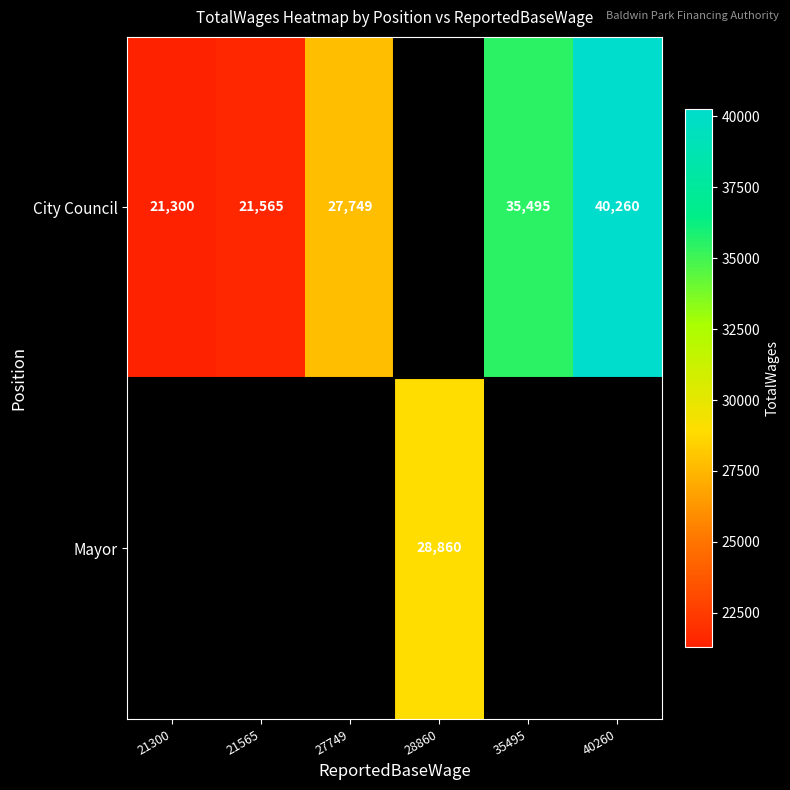

The City Council series shows 52697 at 40260. True or false?

False